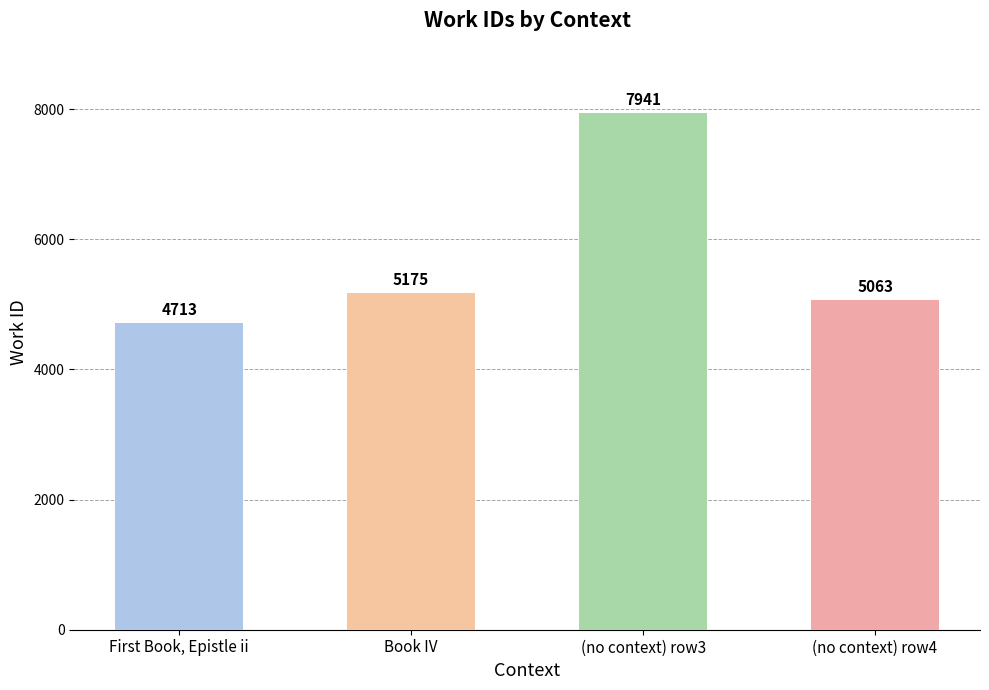

Are the bars grouped side by side (vs. stacked)?

No